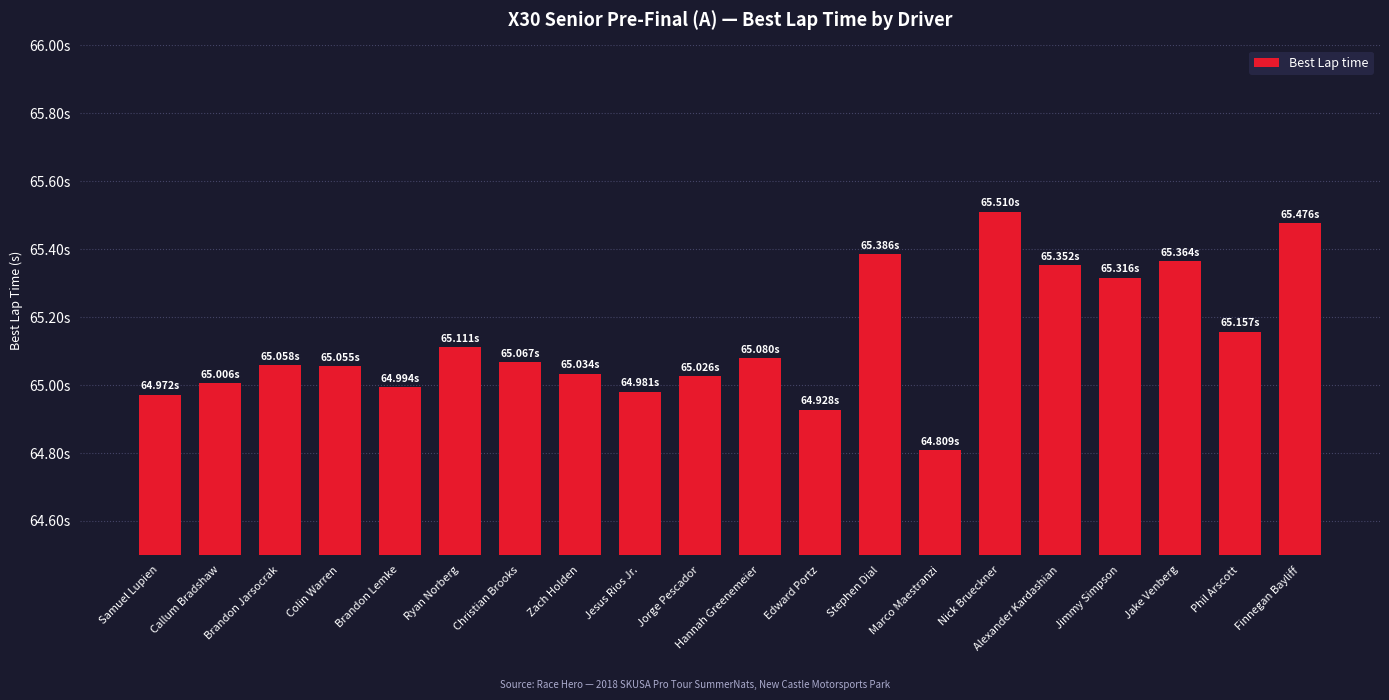

Is it true that the value at Jorge Pescador is 27.1?

False